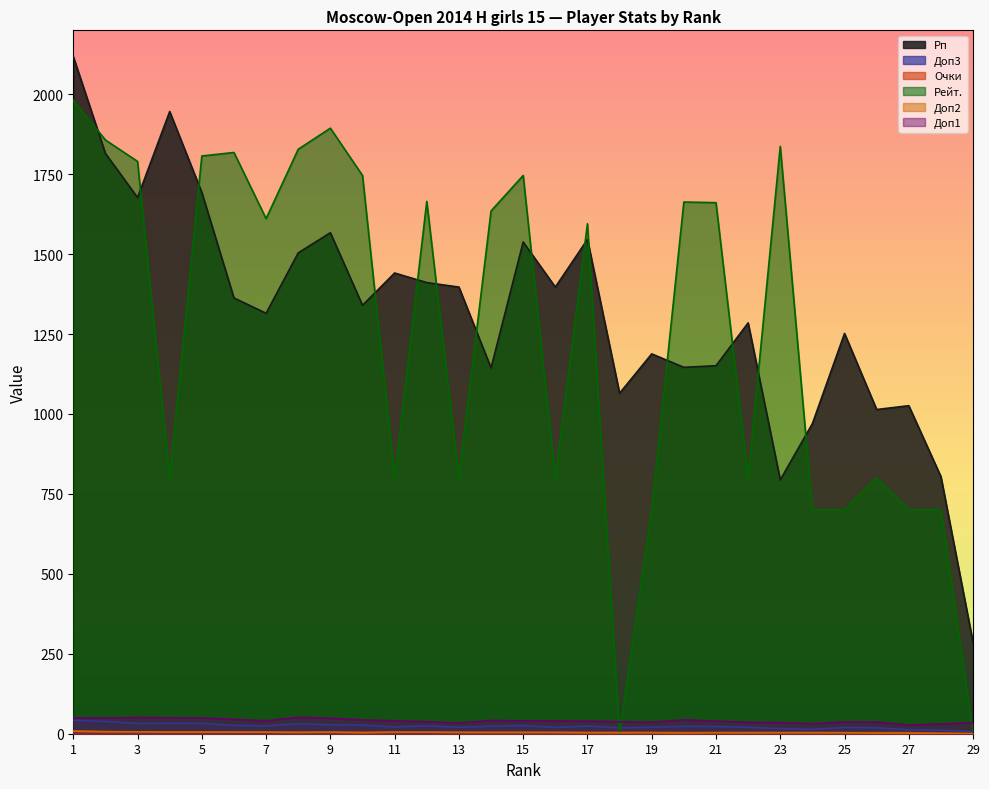

Does the chart display data point markers on the line(s)?

No